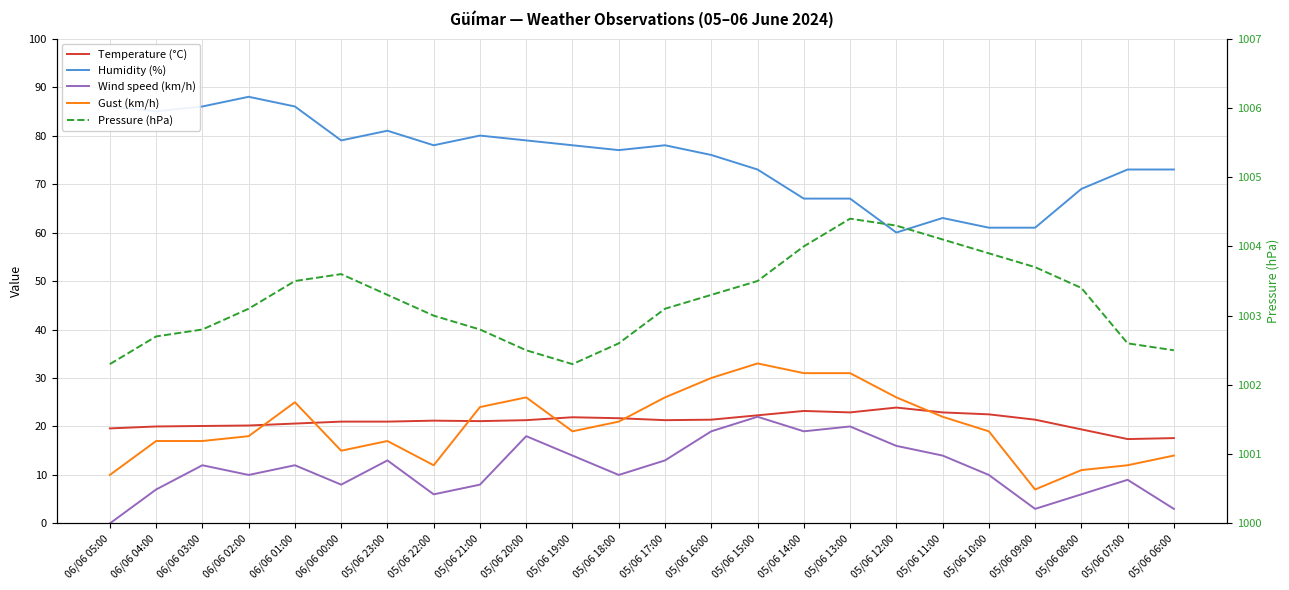

Is it true that Temperature (°C) equals 24.6 at 05/06 07:00?

False